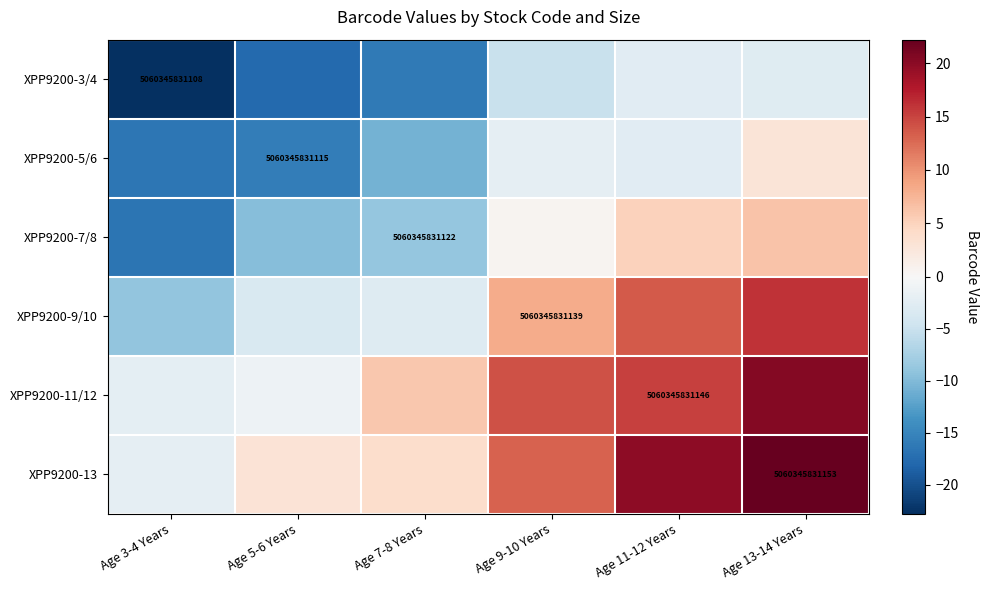

What is the highest value of the XPP9200-7/8 series?

6.4